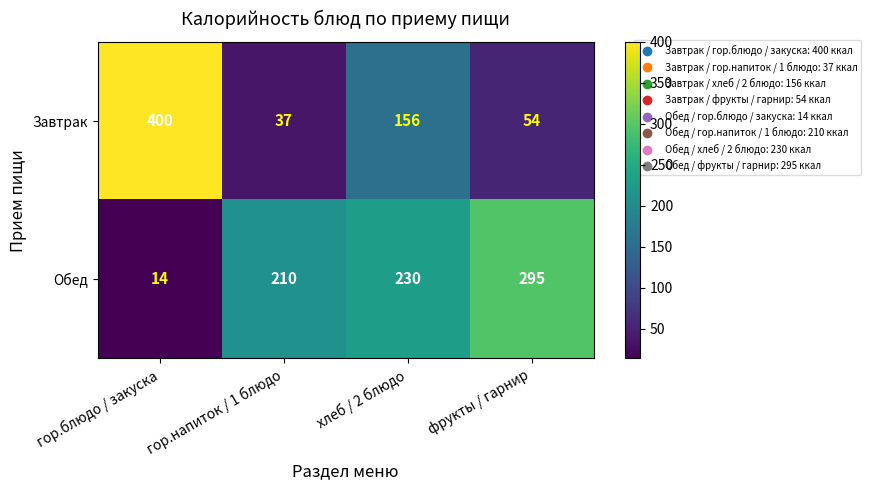

What is the greatest value displayed?

400